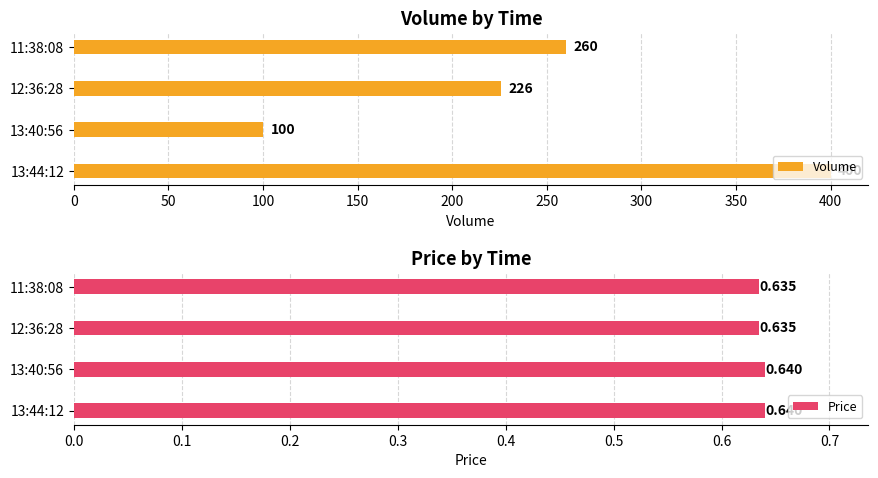

What is the sum of all Volume values?

986